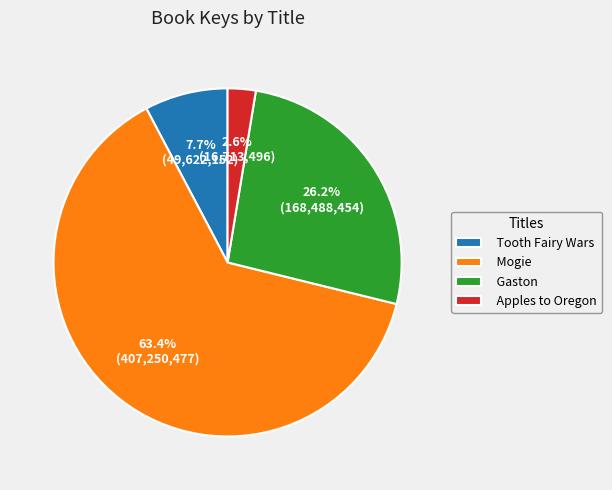

Between Apples to Oregon and Gaston, which is larger?

Gaston